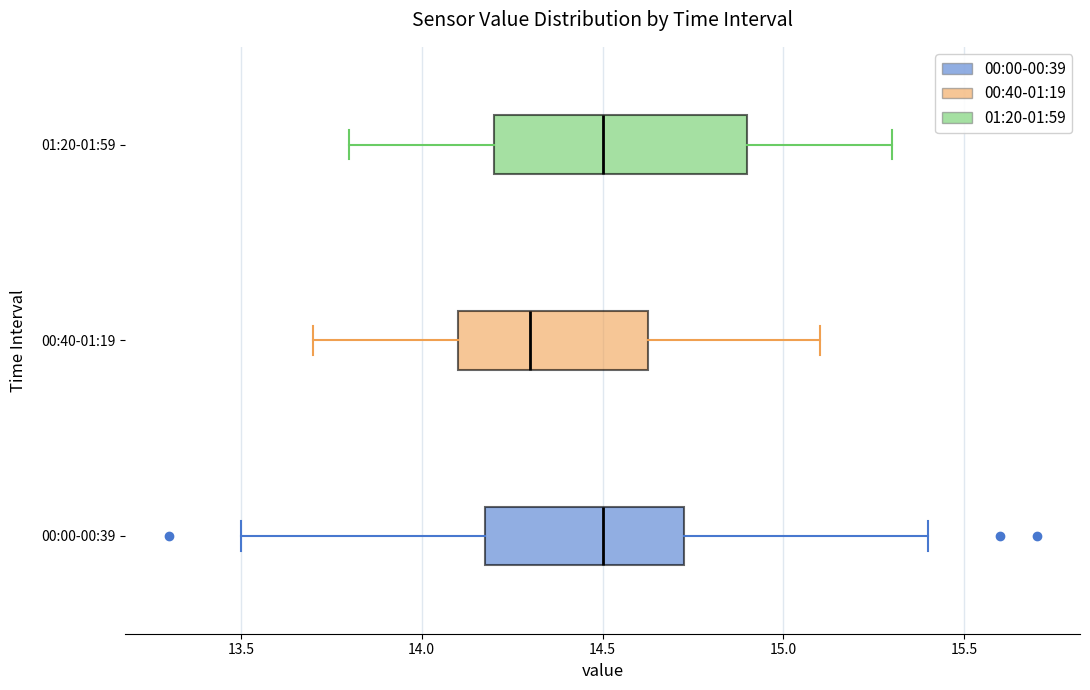

Comparing the boxes themselves (not the whiskers), which one is the widest?

01:20-01:59